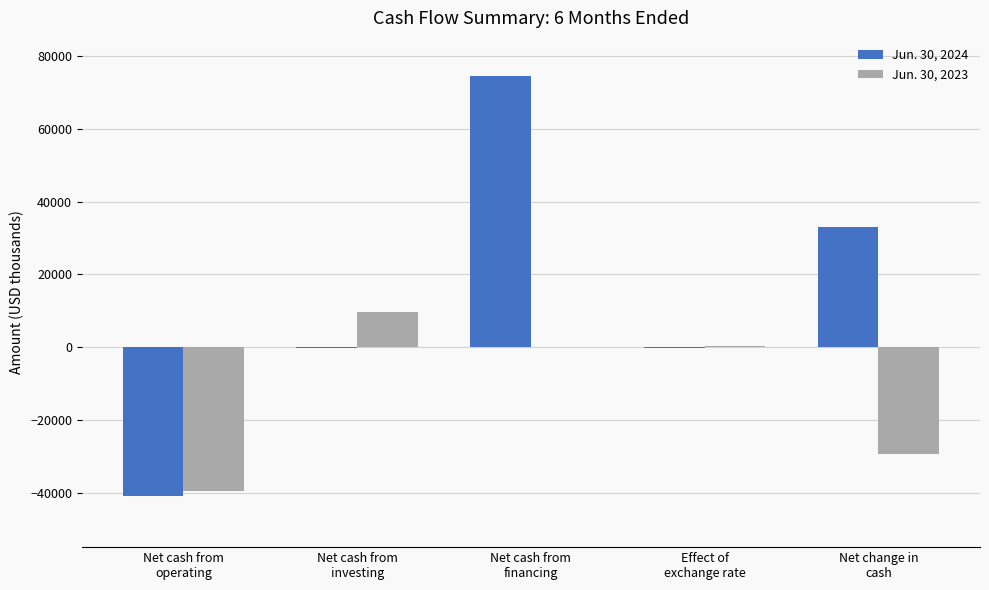

What are all the series names shown in the legend?

Jun. 30, 2024, Jun. 30, 2023